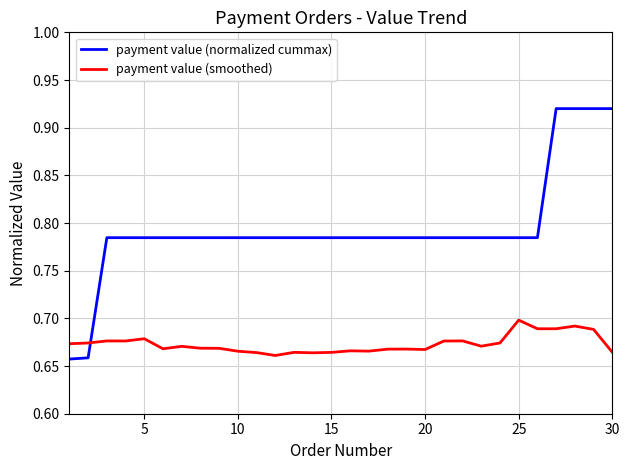

Which series has the largest total across all categories?

payment value (normalized cummax)